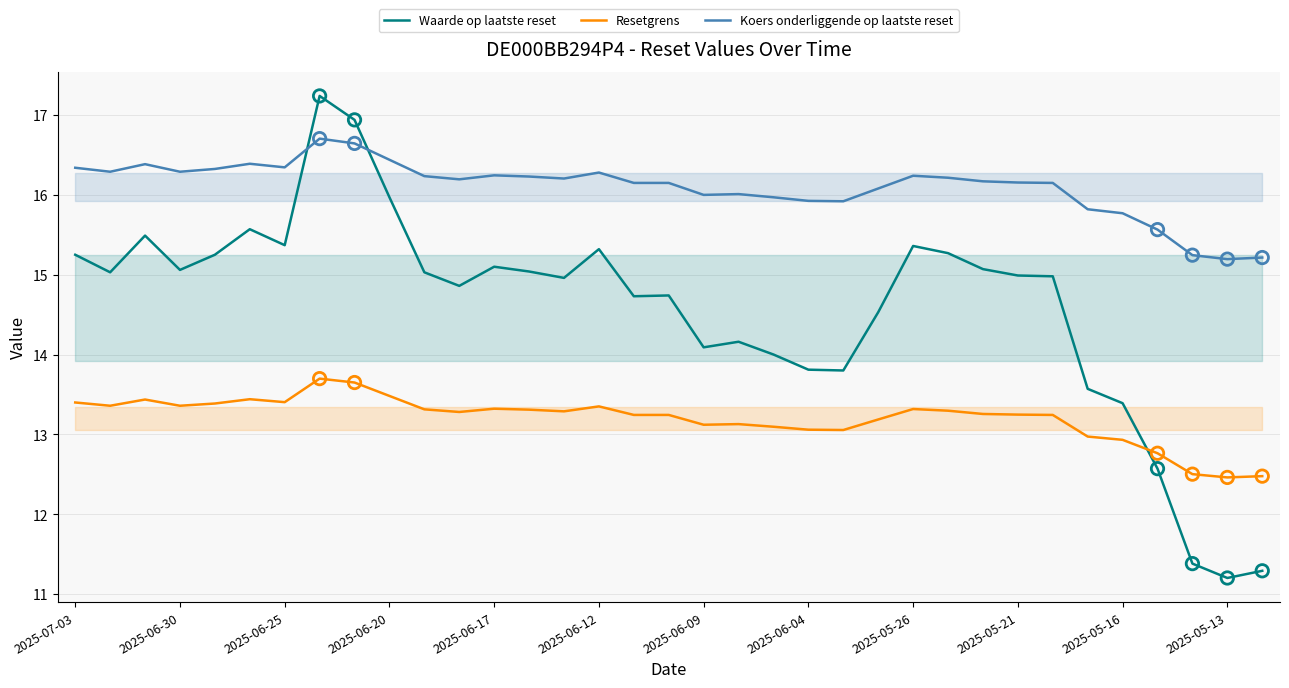

Which series has the largest total across all categories?

Koers onderliggende op laatste reset